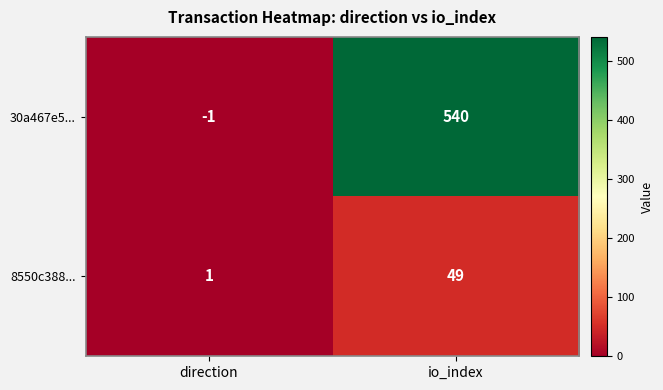

Rank the series by their average value, from highest to lowest.

30a467e5..., 8550c388...